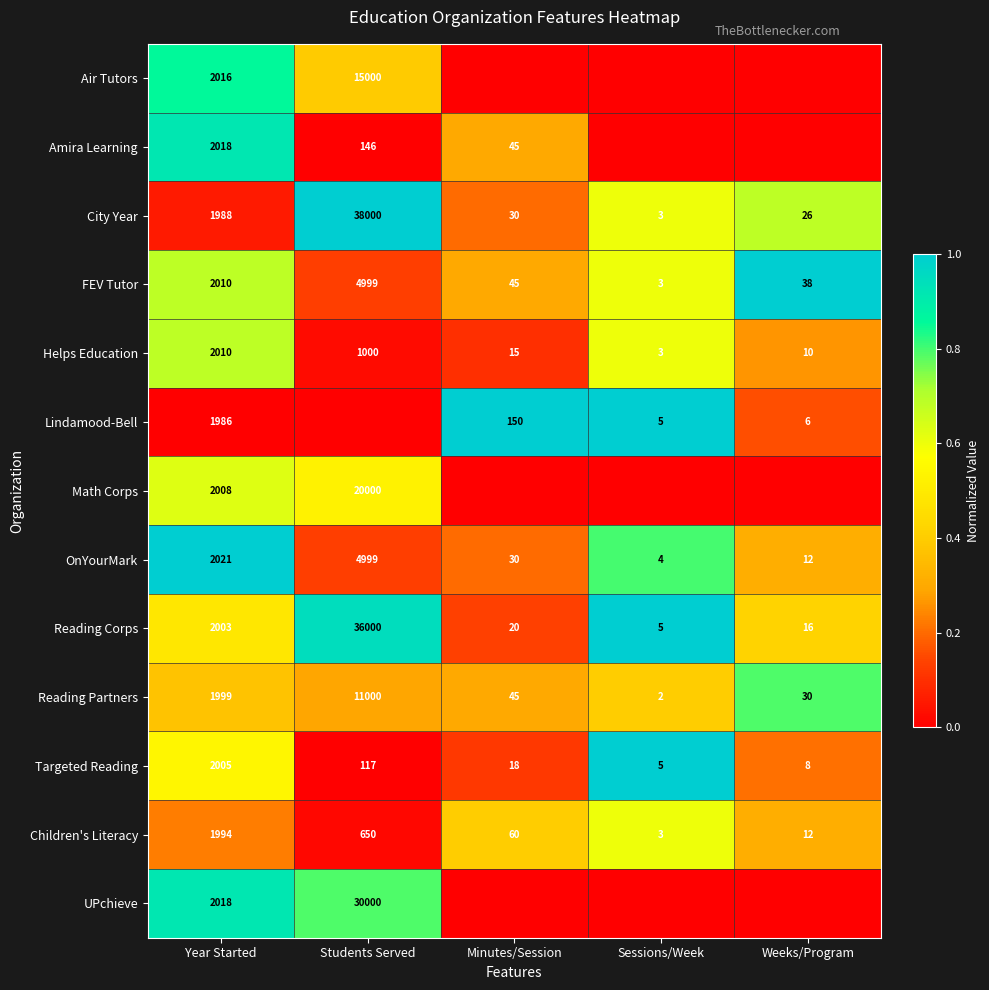

What is the sum of the Helps Education values at Students Served and Weeks/Program?

1010